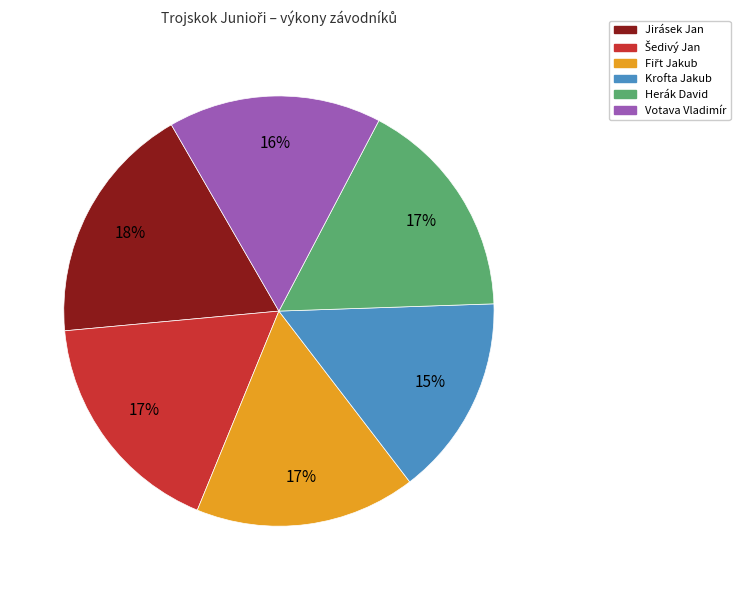

Is the sum of Votava Vladimír and Herák David greater than half?

No